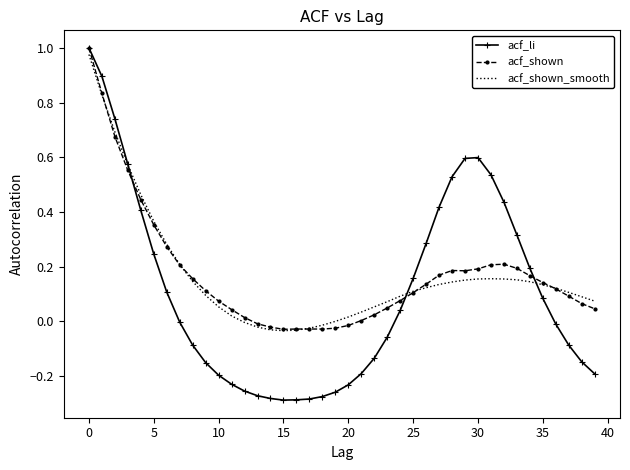

Which series has the widest spread of values?

acf_li